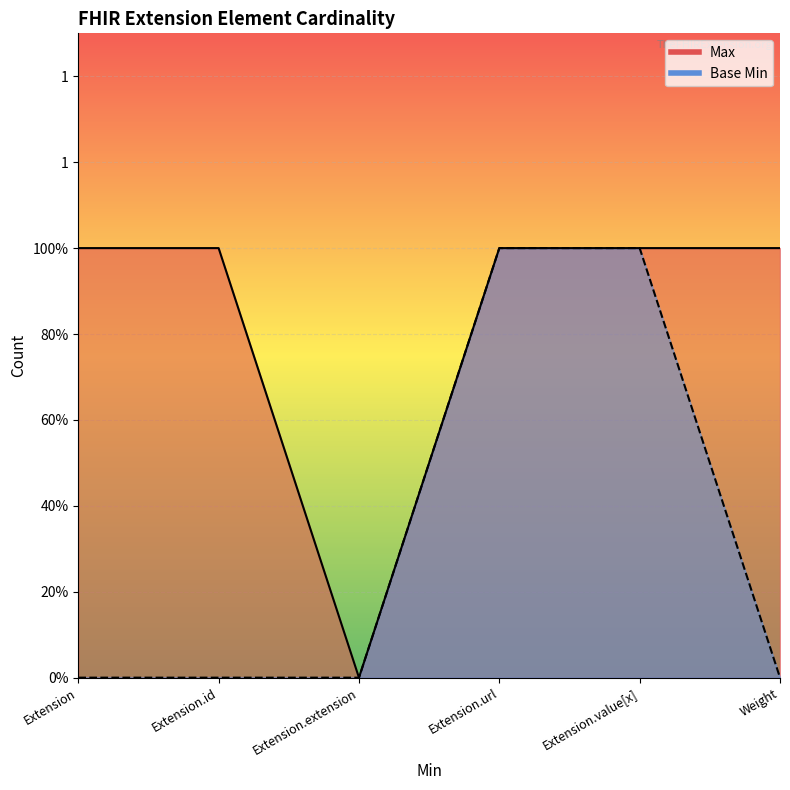

Count the number of data series in this chart.

2